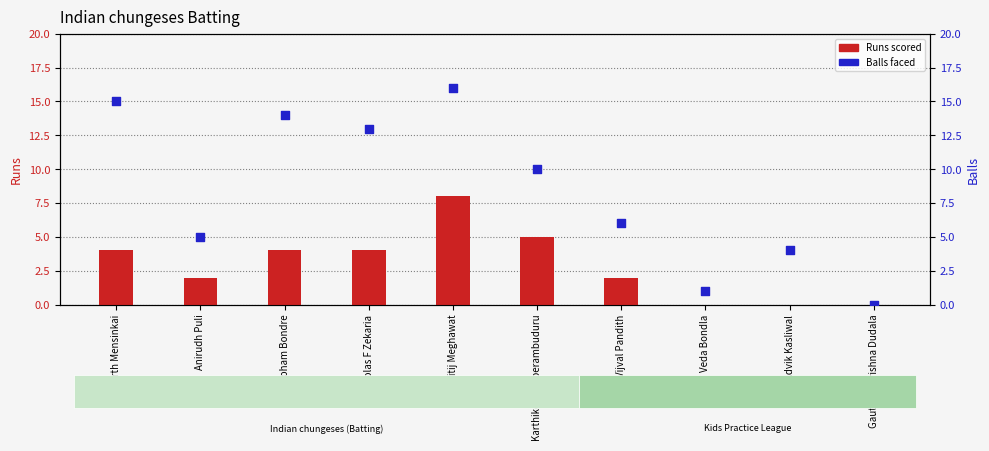

At how many categories does at least one series exceed 6?

5